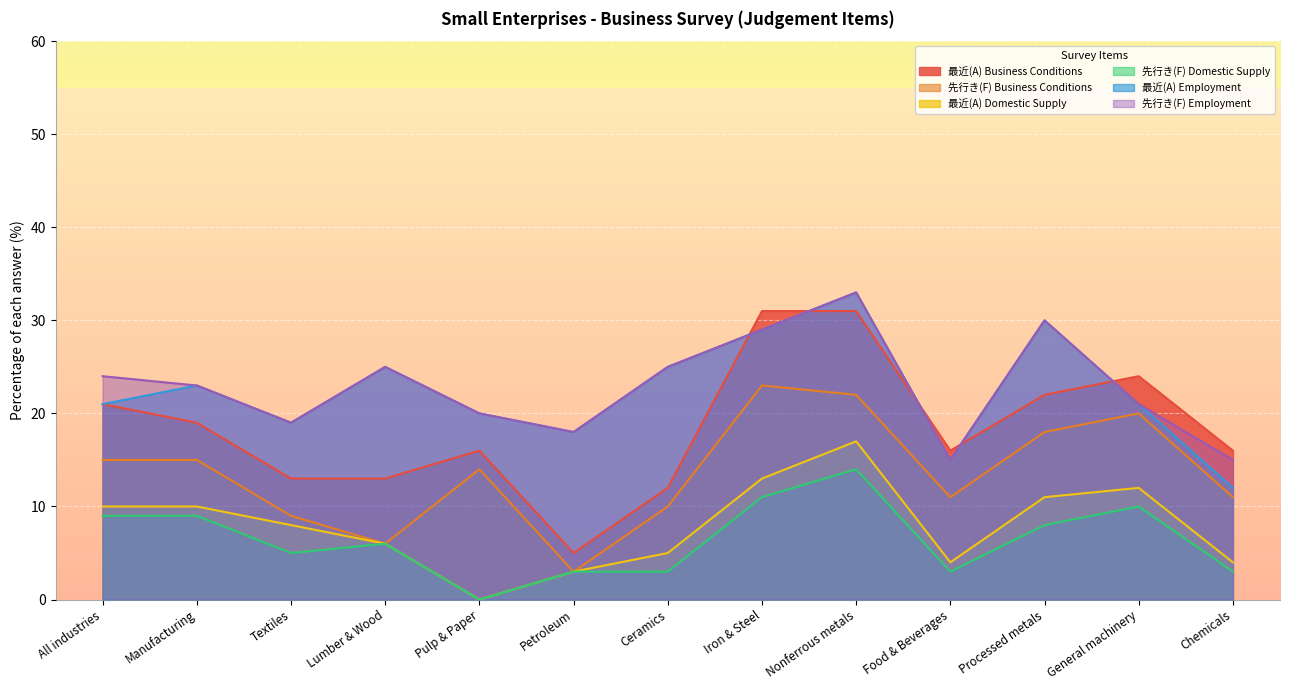

What is the label of the 7th point from the right?

Ceramics